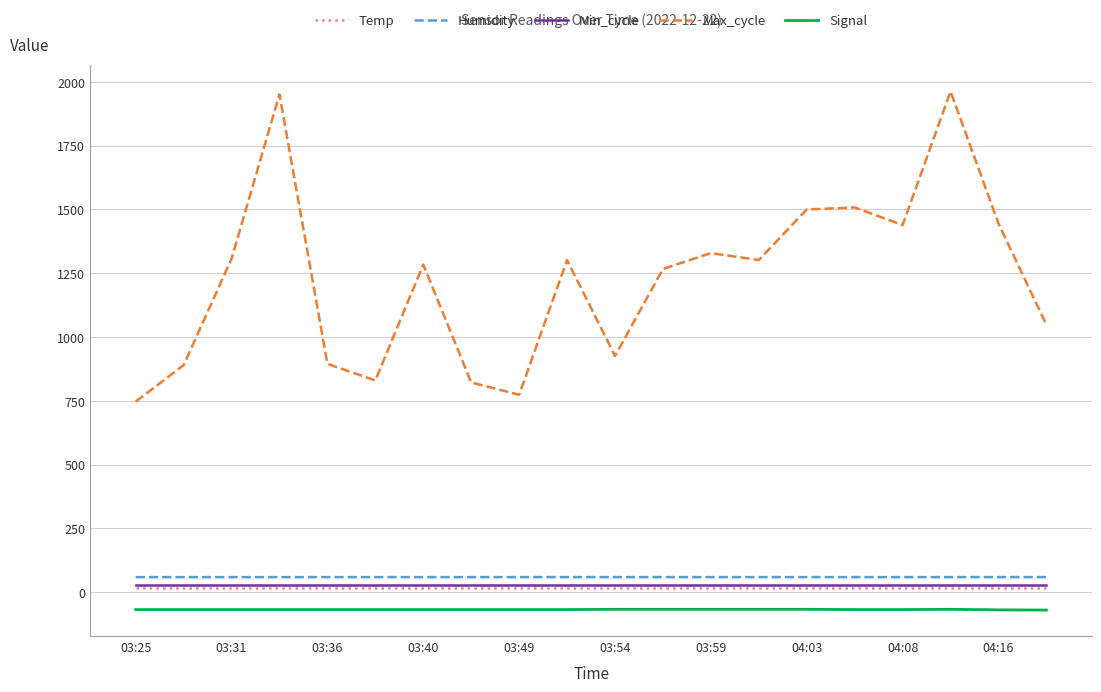

Which series has the widest spread of values?

Max_cycle